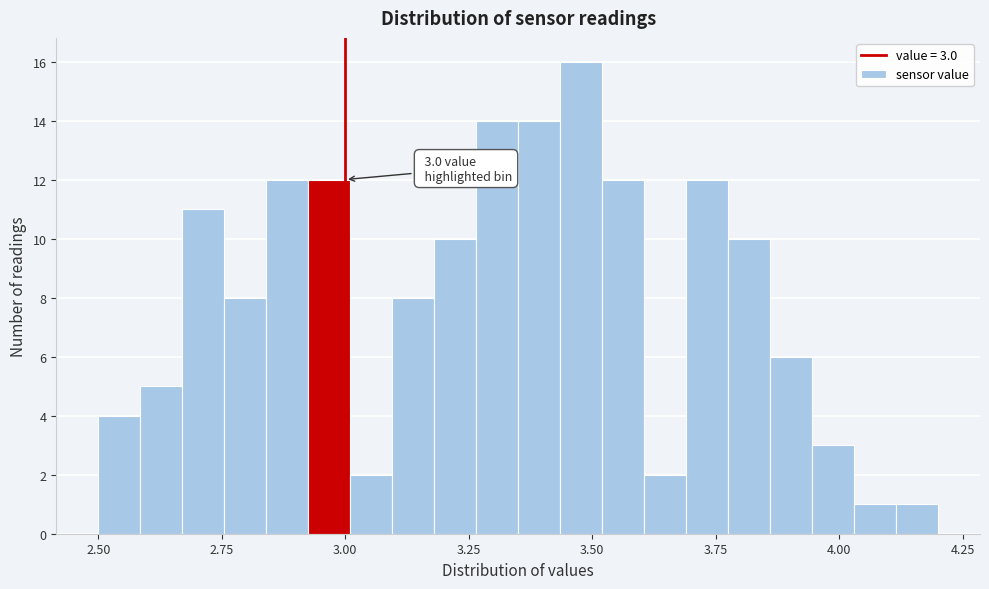

Read against the x-axis, roughly where is the centre of the tallest bar?

3.50